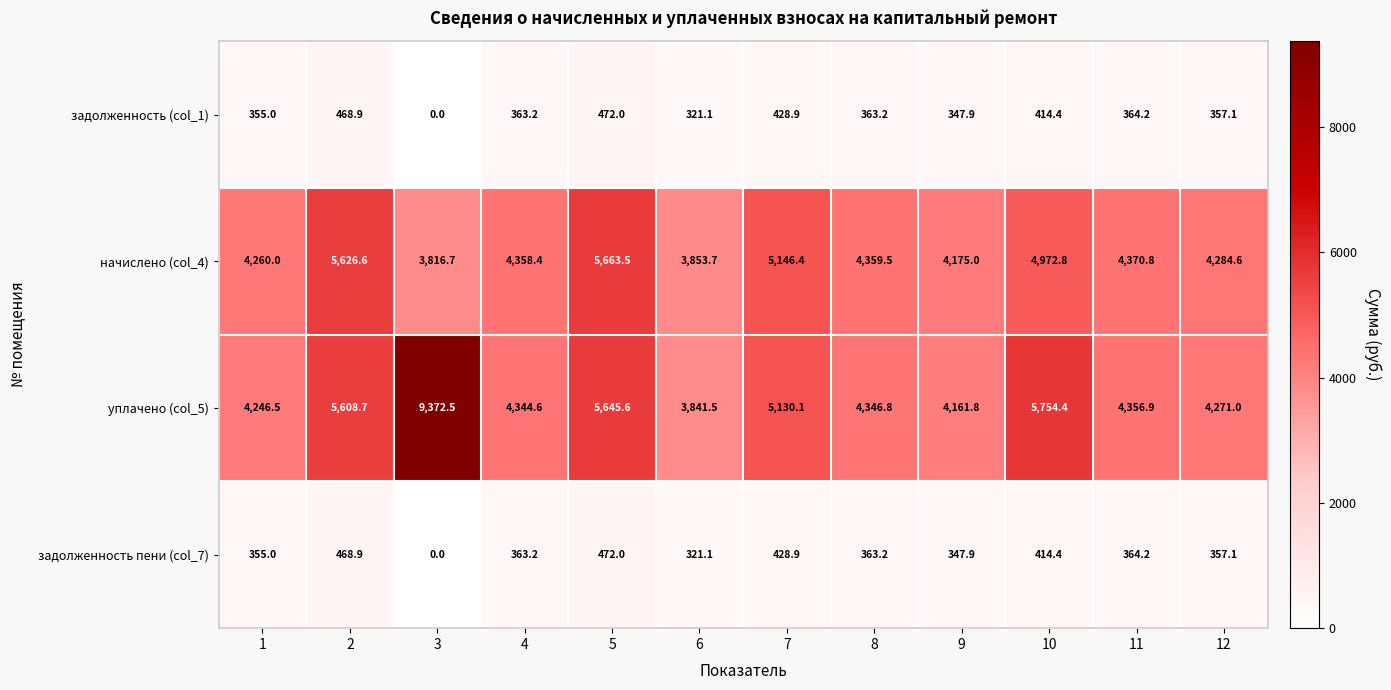

What is the total value across all series at 11?

9456.1